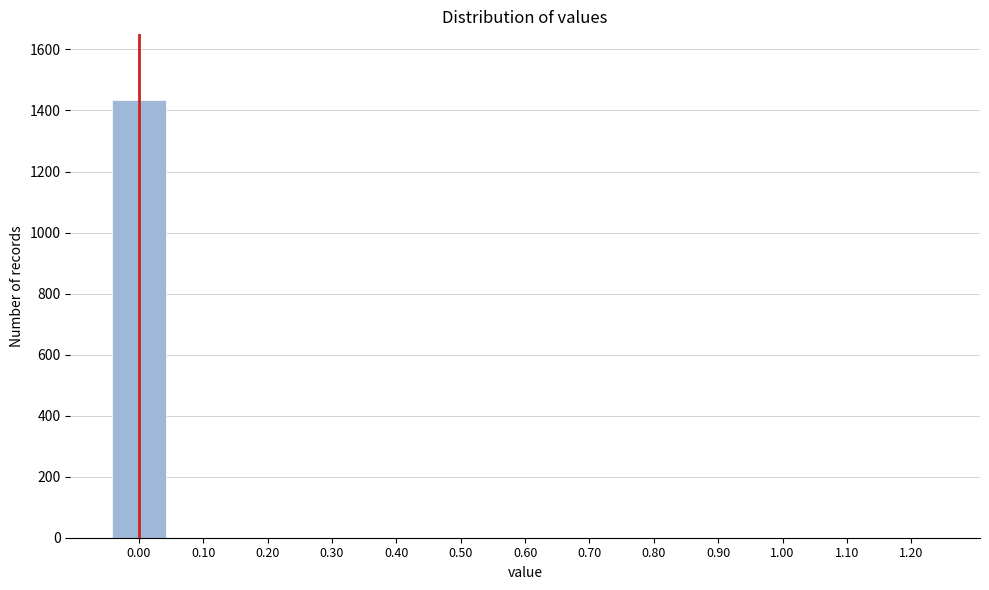

Reading left to right, extract all data points from this chart.

0.00=1435	0.10=0	0.20=0	0.30=0	0.40=0	0.50=0	0.60=0	0.70=0	0.80=0	0.90=0	1.00=0	1.10=0	1.20=0